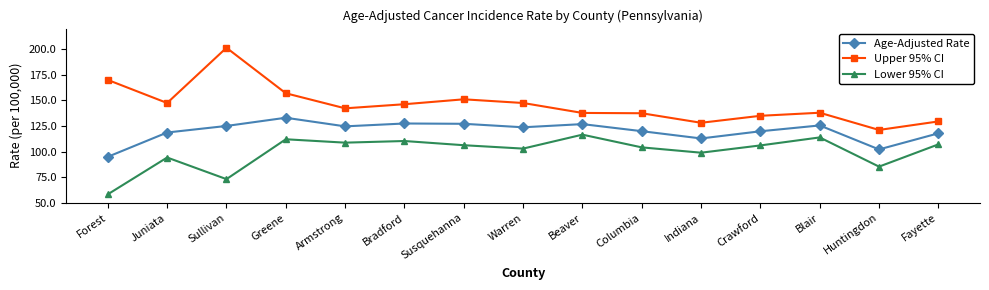

What position from the right is Greene?

12